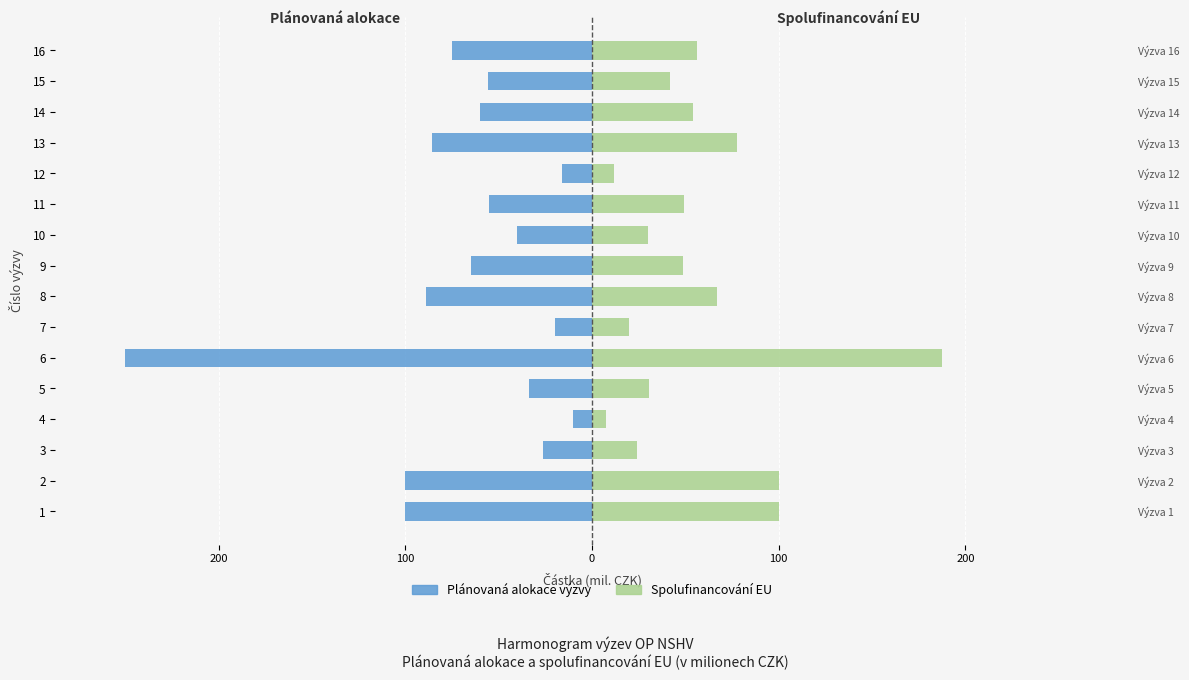

Is the value of Plánovaná alokace výzvy at 6 greater than the value of Spolufinancování EU at 11?

No